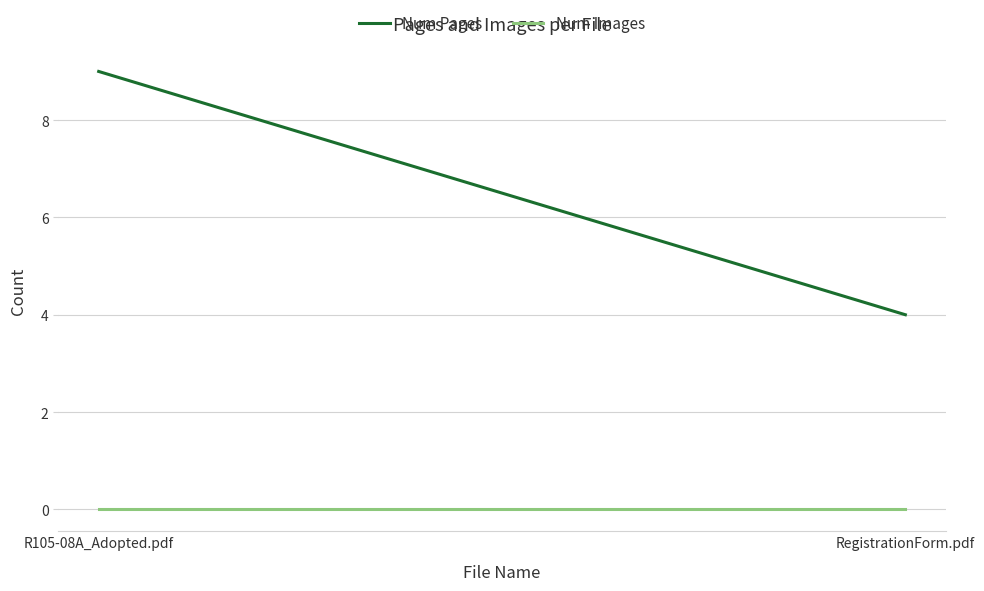

At RegistrationForm.pdf, list the series in order from largest to smallest.

Num Pages, Num Images